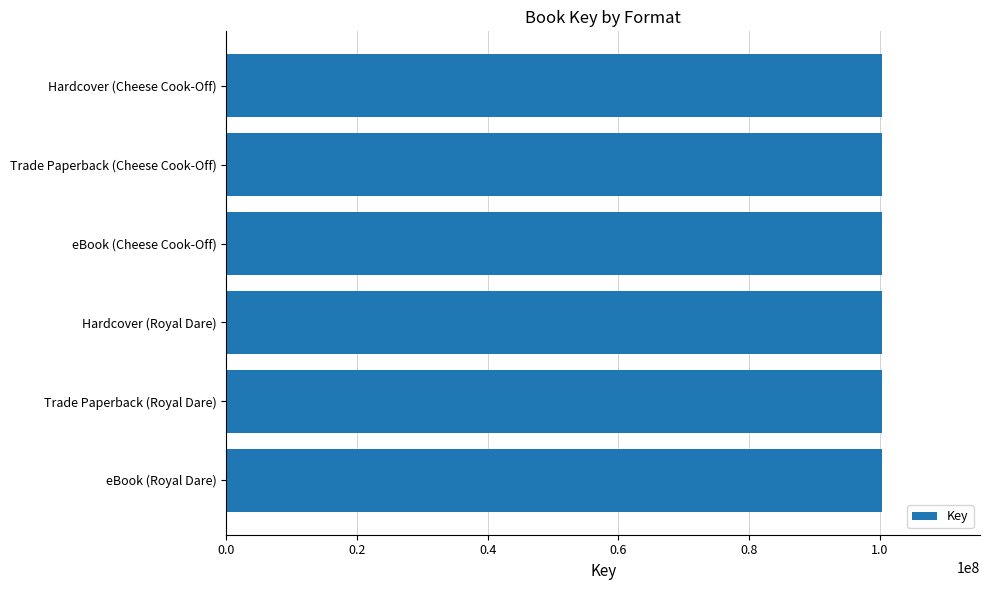

What is the sum of all values?

601757154